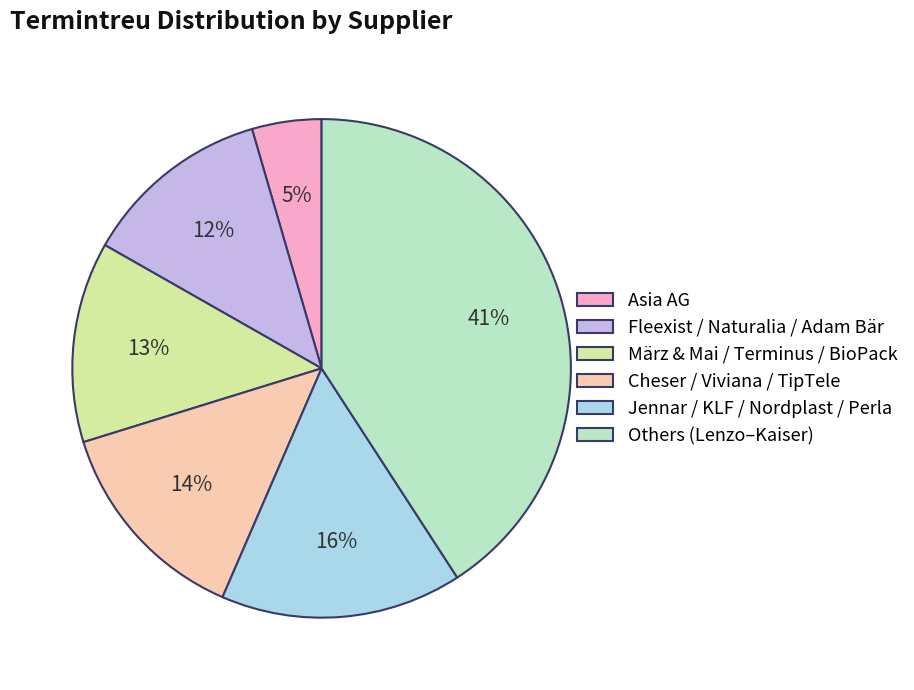

The Asia AG slice represents 5% of the pie. True or false?

True